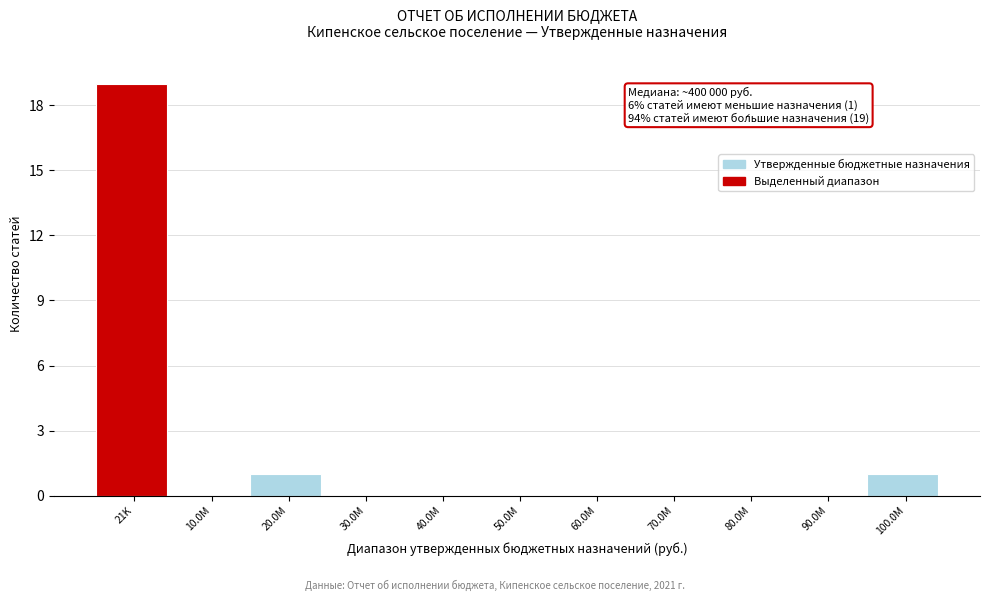

Reading left to right, list all the values displayed in this chart.

21K=19	10.0M=0	20.0M=1	30.0M=0	40.0M=0	50.0M=0	60.0M=0	70.0M=0	80.0M=0	90.0M=0	100.0M=1